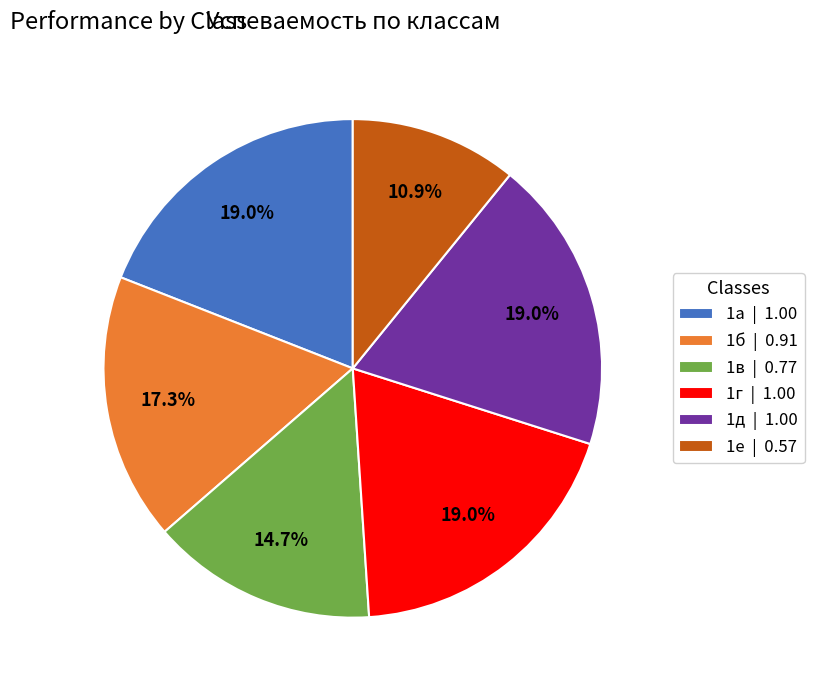

To the nearest percent, what is the difference between the largest and smallest slice percentages?

8%